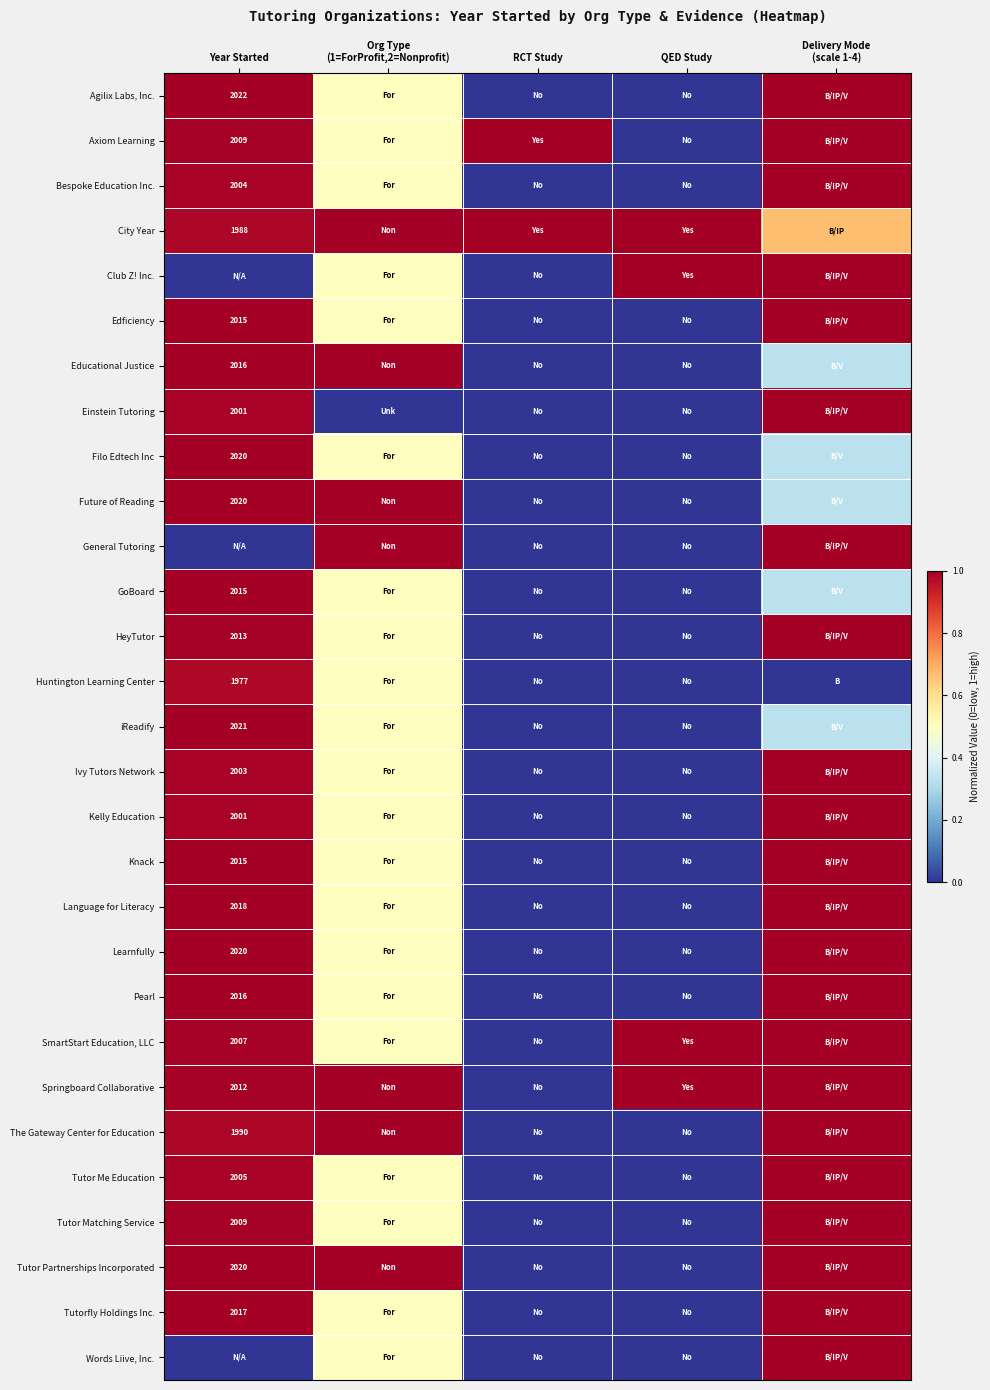

At Org Type (1=ForProfit,2=Nonprofit), list the series in order from largest to smallest.

City Year, Educational Justice, Future of Reading, General Tutoring, Springboard Collaborative, The Gateway Center for Education, Tutor Partnerships Incorporated, Agilix Labs, Inc., Axiom Learning, Bespoke Education Inc., Club Z! Inc., Edficiency, Filo Edtech Inc, GoBoard, HeyTutor, Huntington Learning Center, iReadify, Ivy Tutors Network, Kelly Education, Knack, Language for Literacy, Learnfully, Pearl, SmartStart Education, LLC, Tutor Me Education, Tutor Matching Service, Tutorfly Holdings Inc., Words Liive, Inc., Einstein Tutoring